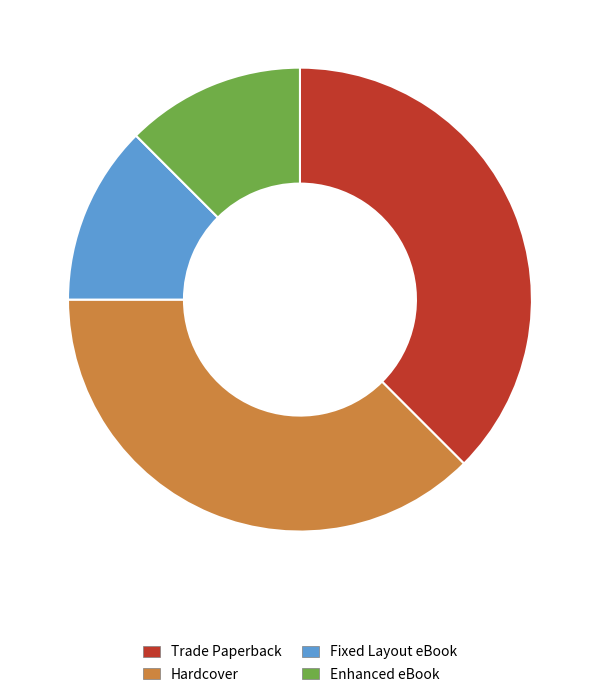

Count the number of slices in the pie.

4